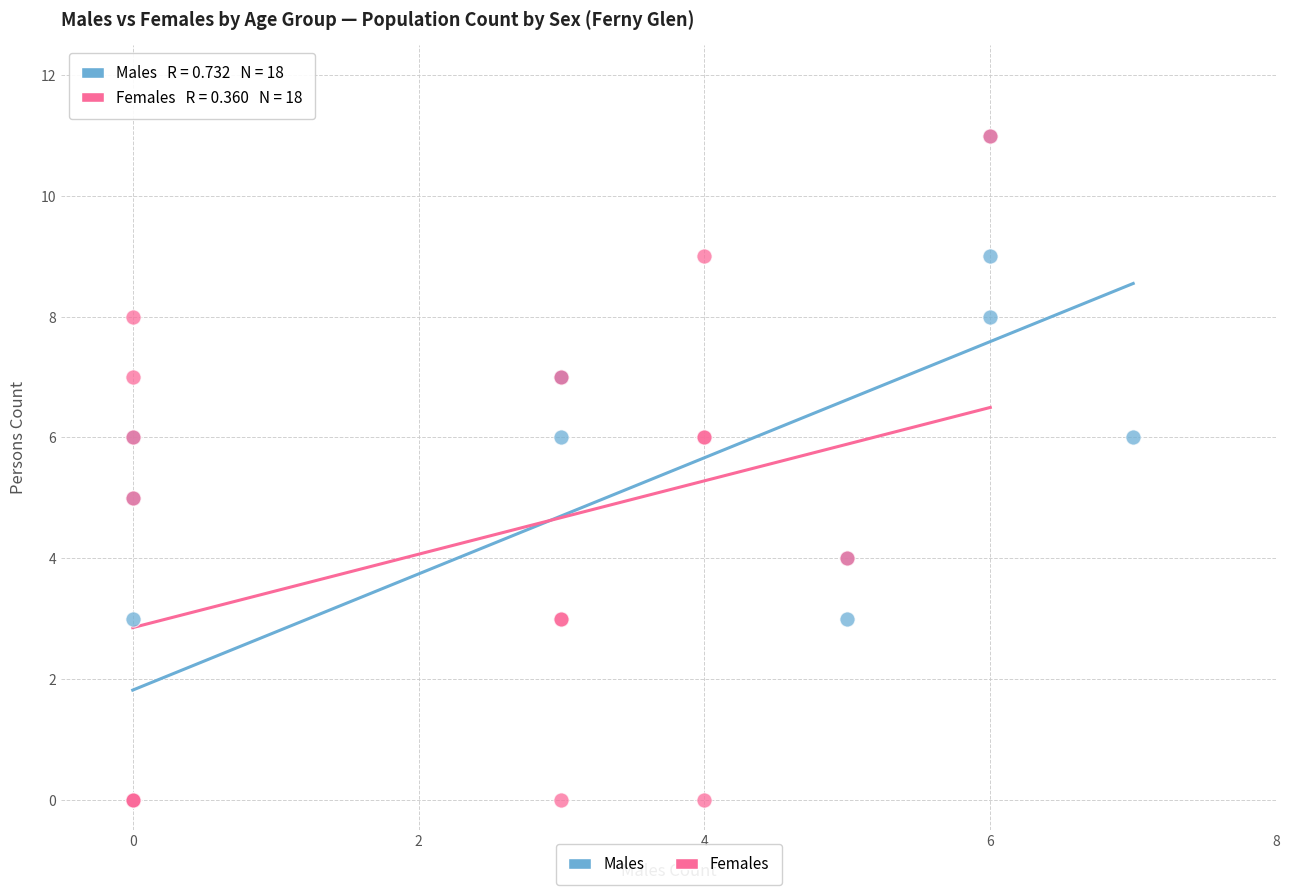

What are all the series names shown in the legend?

Males, Females